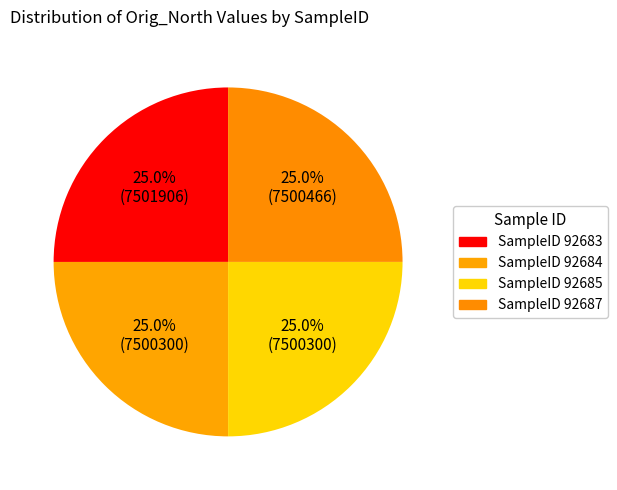

Which slice is the smallest?

92684